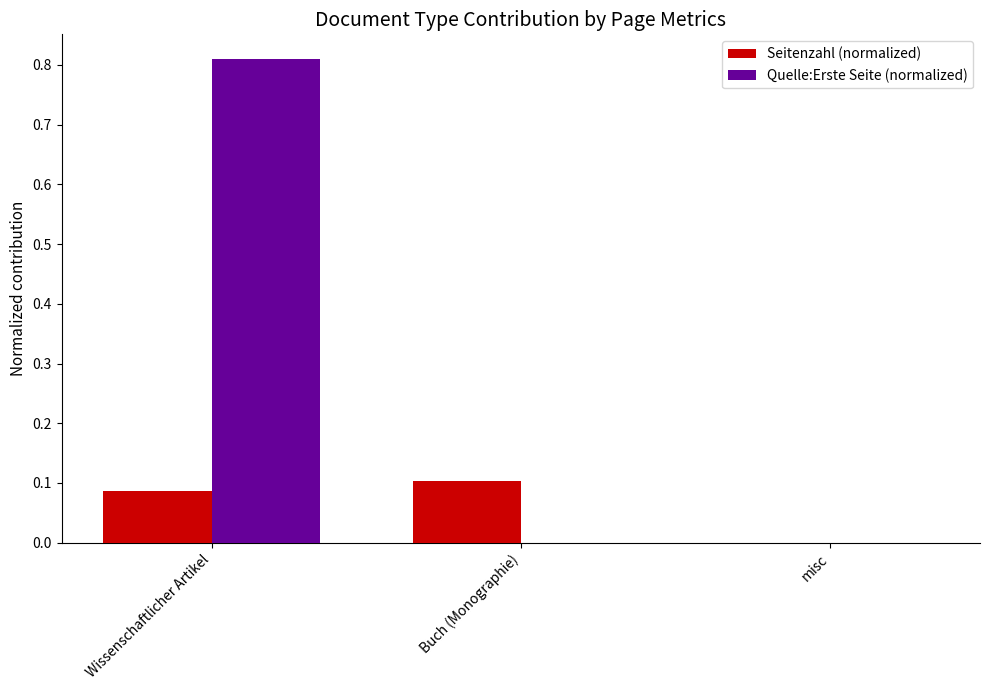

How many series are shown in this chart?

2